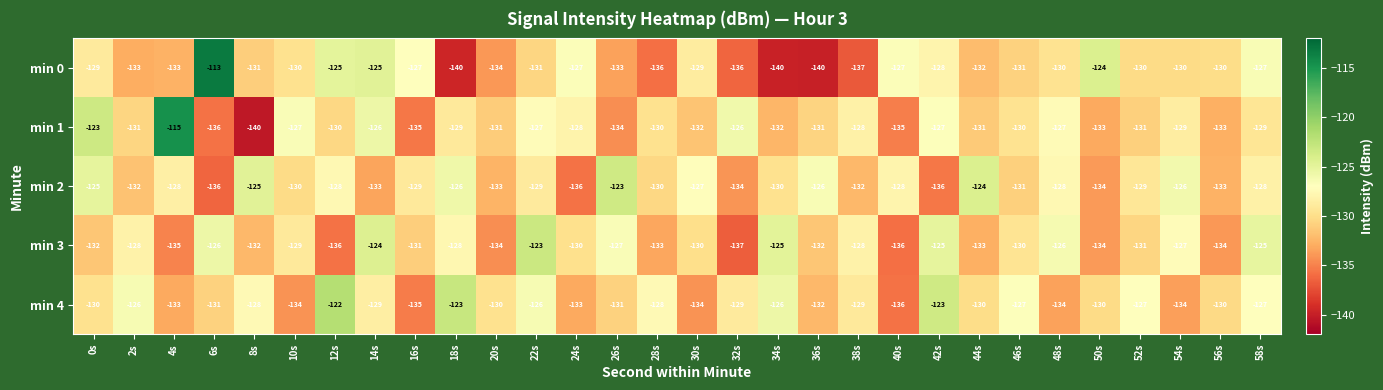

Between 32s and 38s, which series saw the biggest shift?

min 3